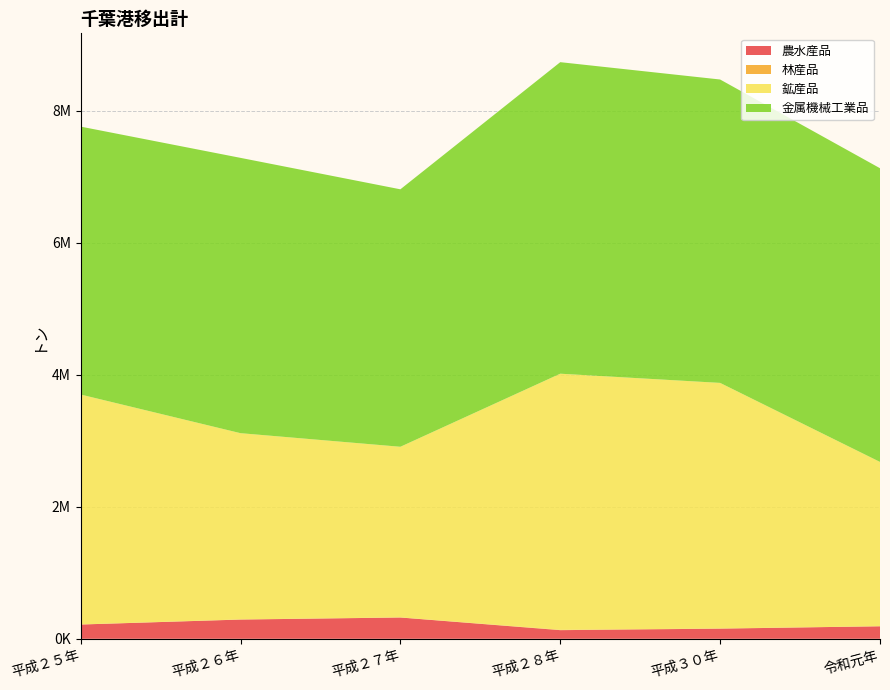

Reading left to right, extract all data points from this chart.

農水産品: 216130	291363	322478	130950	153668	189920
林産品: 1035	2165	1837	4483	2995	150
鉱産品: 3482318	2820643	2583930	3879341	3718902	2488411
金属機械工業品: 4057604	4169545	3899239	4718187	4594818	4448174